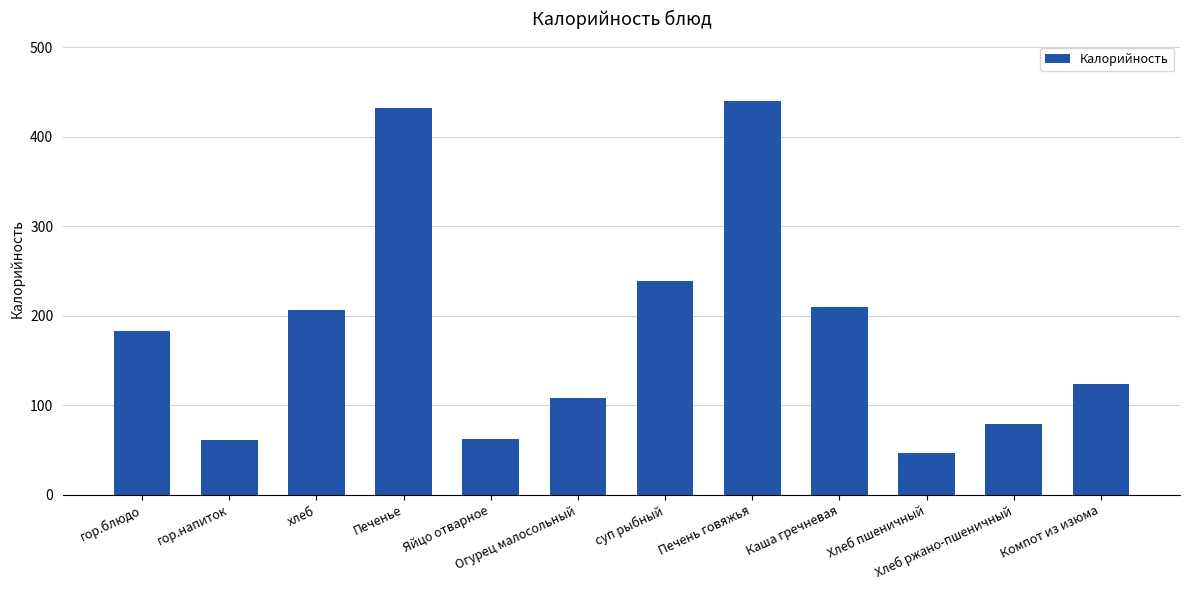

What is the average value?

182.6